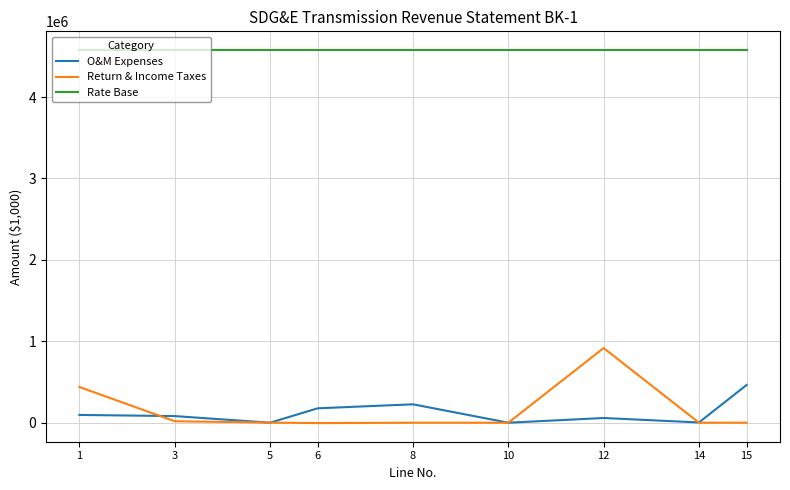

What is the spread (max minus min) of values at 5?

4577996.3